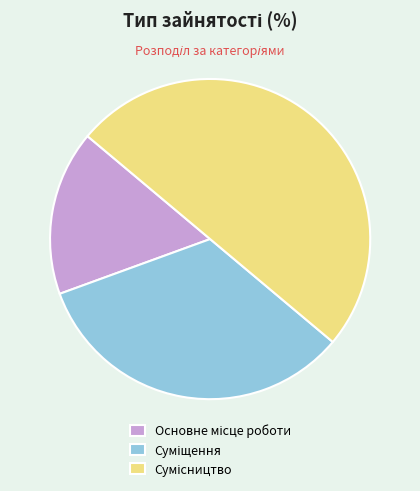

To the nearest percent, what is the difference between the largest and smallest slice percentages?

33%